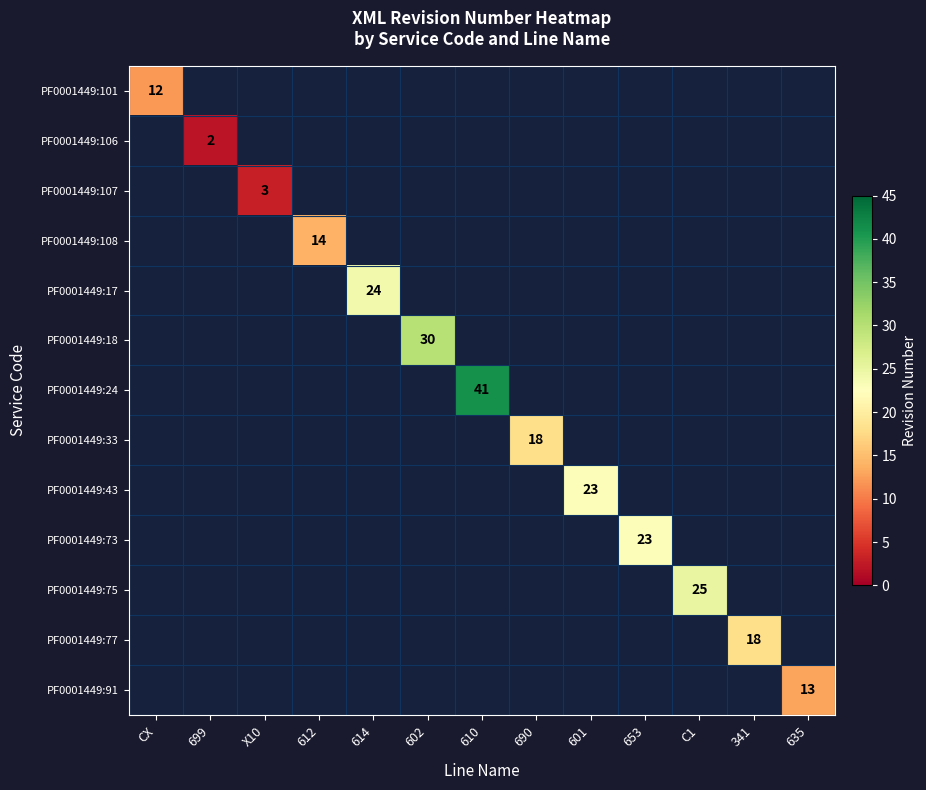

Is it true that PF0001449:17 equals 24 at 614?

True